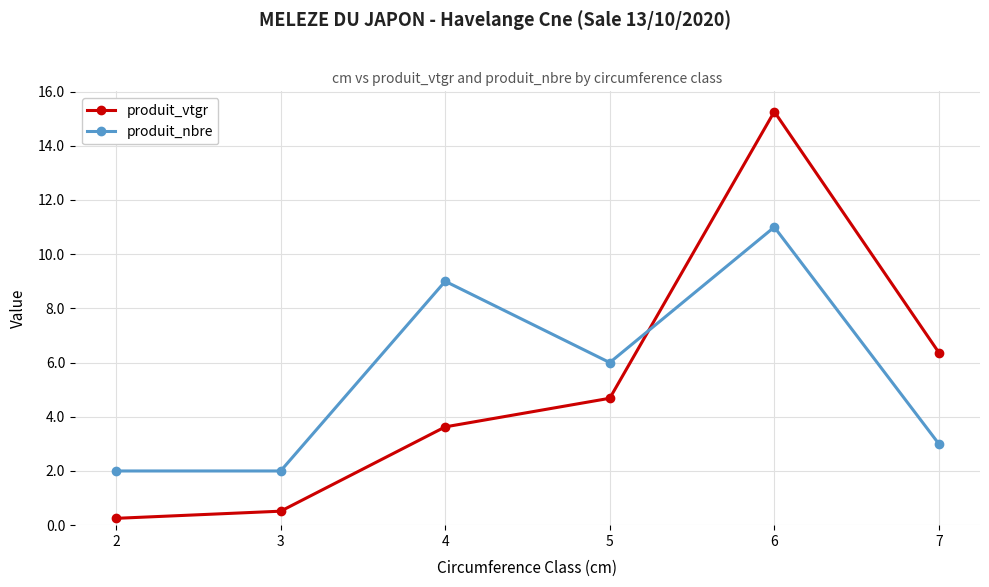

Reading left to right, what are all the values shown in this chart?

produit_vtgr: 2=0.3	3=0.5	4=3.6	5=4.7	6=15.3	7=6.4
produit_nbre: 2=2.0	3=2.0	4=9.0	5=6.0	6=11.0	7=3.0